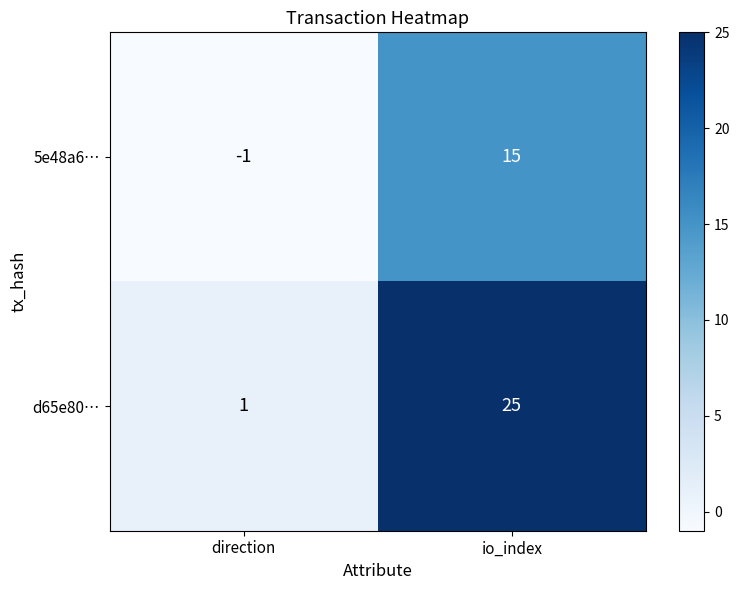

At which category is the sum across all series the highest?

io_index